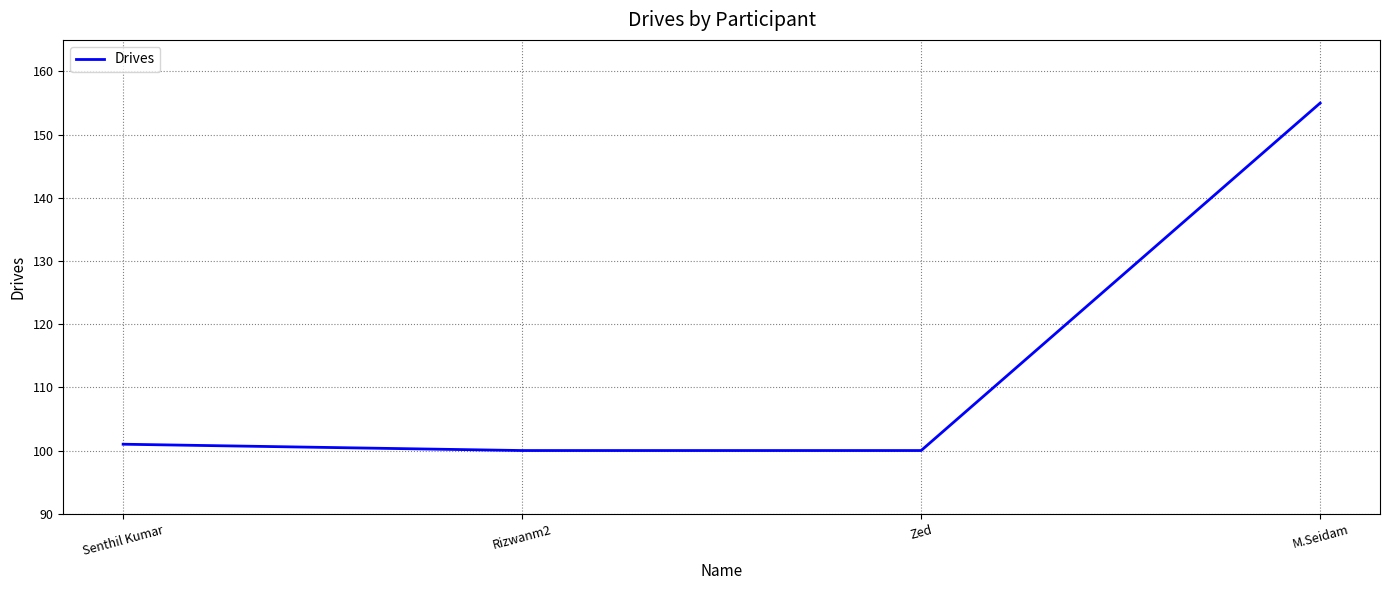

Where is the data nearest to the value 127?

Senthil Kumar